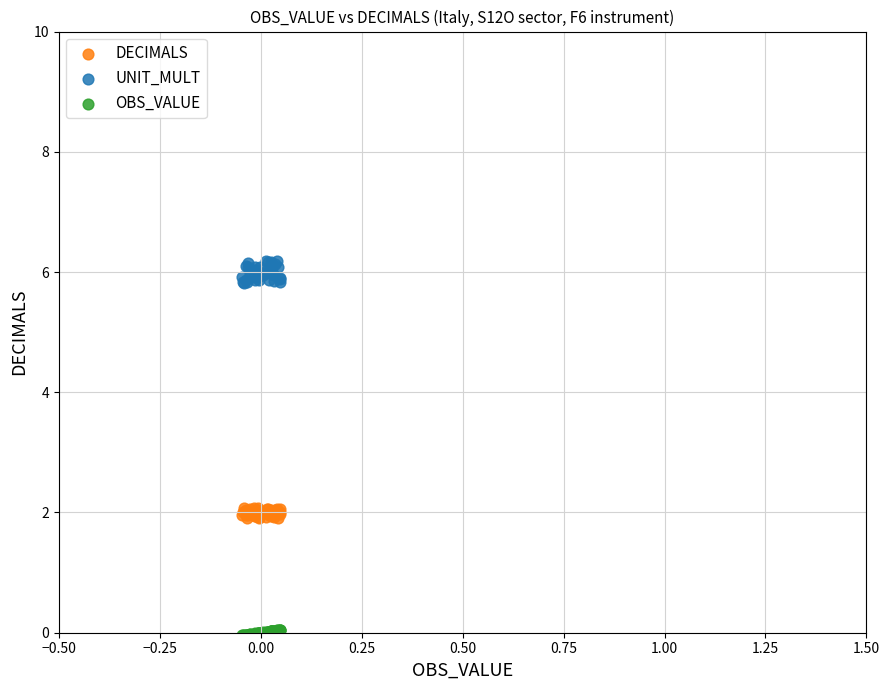

Which series reaches the maximum Y coordinate?

UNIT_MULT